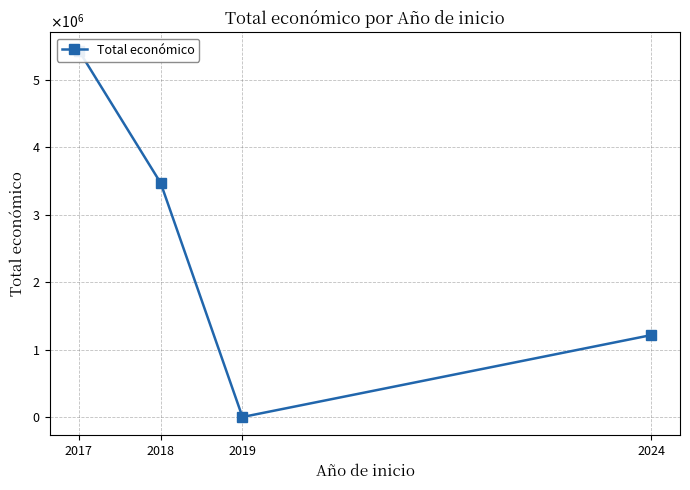

Reading left to right, list all the values displayed in this chart.

5433552	3470484	0	1215375